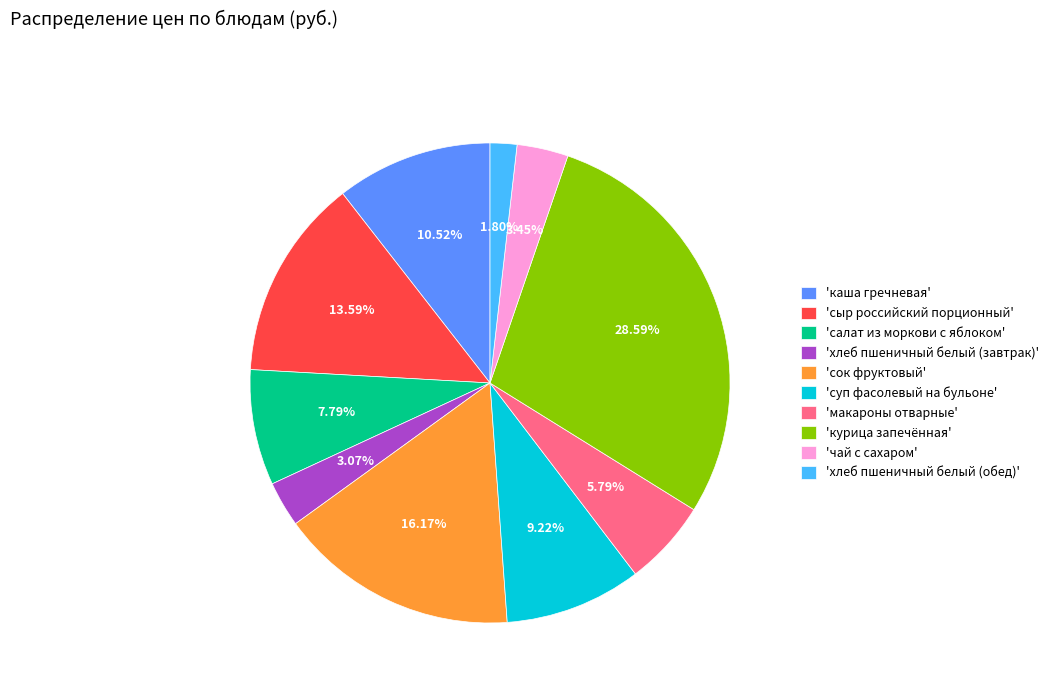

Approximately how many times larger is the value at 'каша гречневая' compared to 'суп фасолевый на бульоне'?

1.1